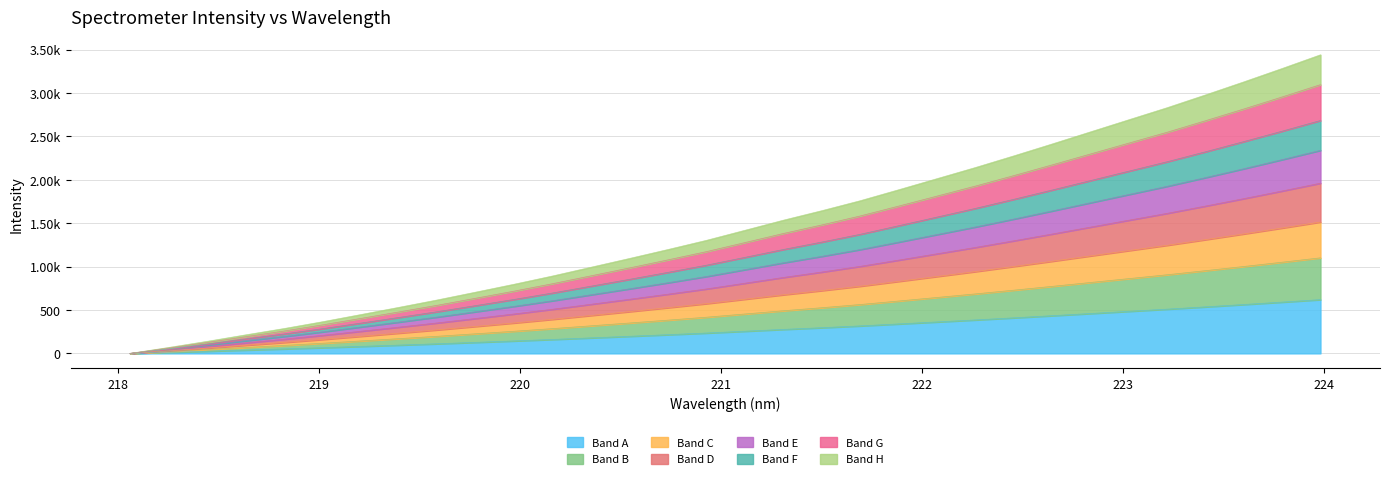

Rank the categories by value from highest to lowest.

223.9802, 223.7895, 223.5987, 223.408, 223.2172, 223.0264, 222.8355, 222.6447, 222.4538, 222.263, 222.0721, 221.8812, 221.6902, 221.4993, 221.3083, 221.1174, 220.9264, 220.7354, 220.5444, 220.3533, 220.1623, 219.9712, 219.7801, 219.589, 219.3979, 219.2067, 219.0156, 218.8244, 218.6332, 218.442, 218.2508, 218.0596